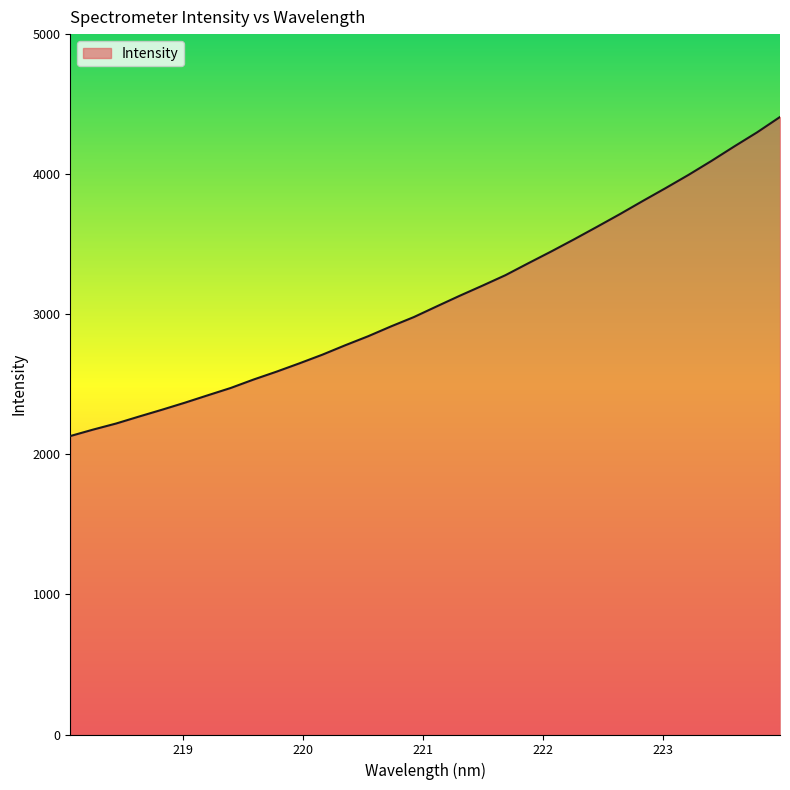

What is the smallest value displayed?

2130.7